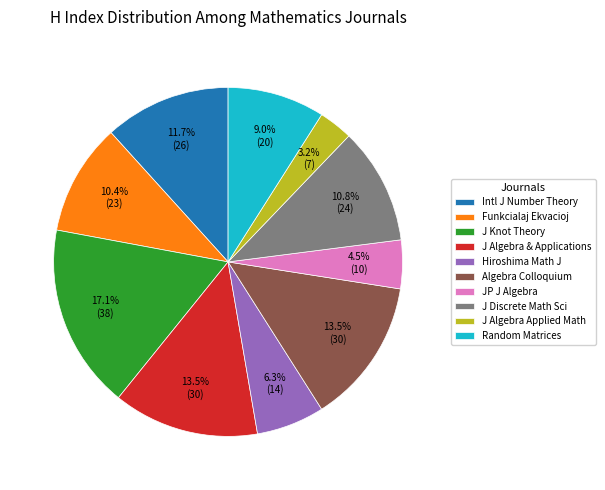

Is the sum of Funkcialaj Ekvacioj and J Knot Theory greater than half?

No